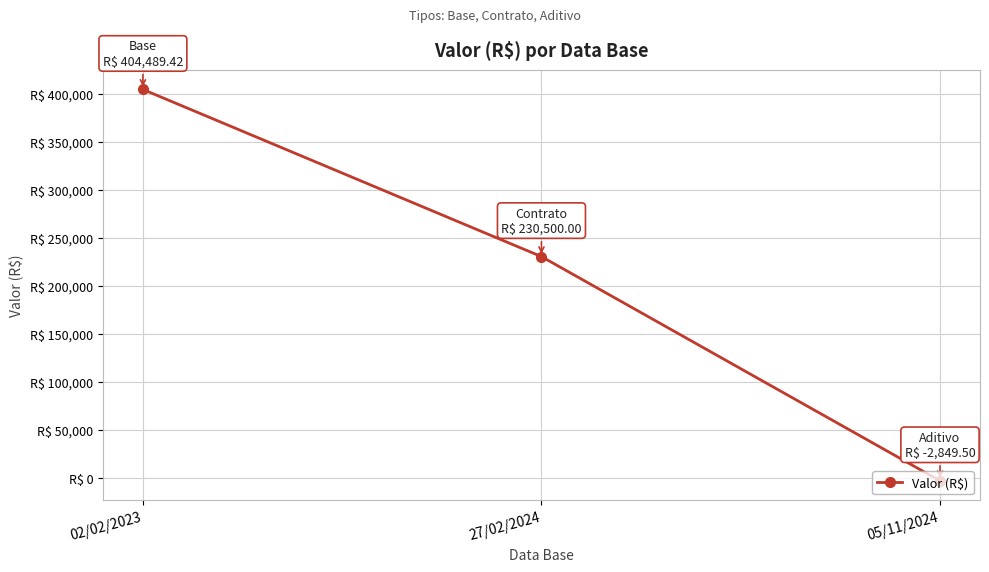

Does the chart have visible grid lines?

Yes